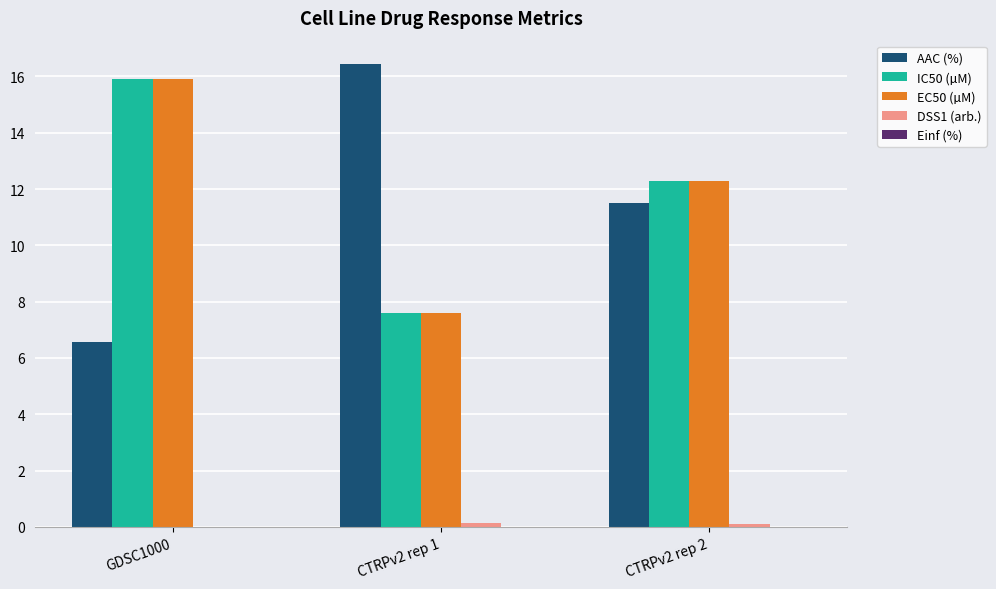

Which series changed the most between GDSC1000 and CTRPv2 rep 1?

AAC (%)